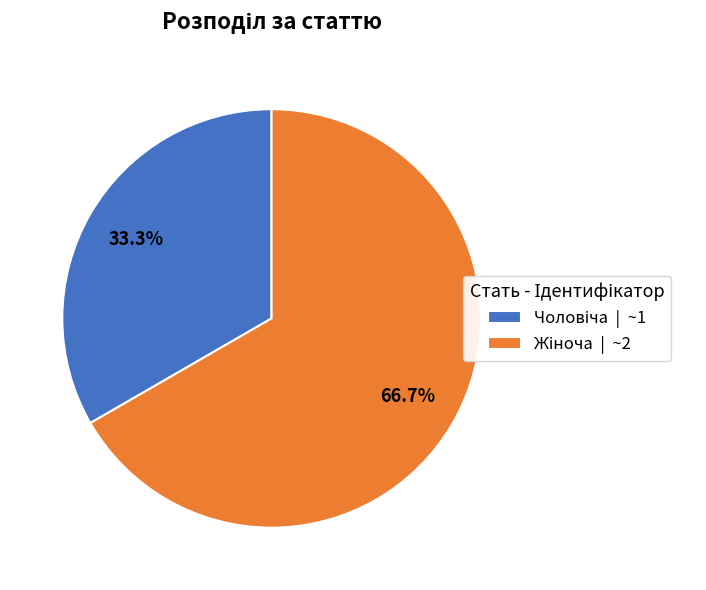

Is there any slice that represents more than half of the pie?

Yes